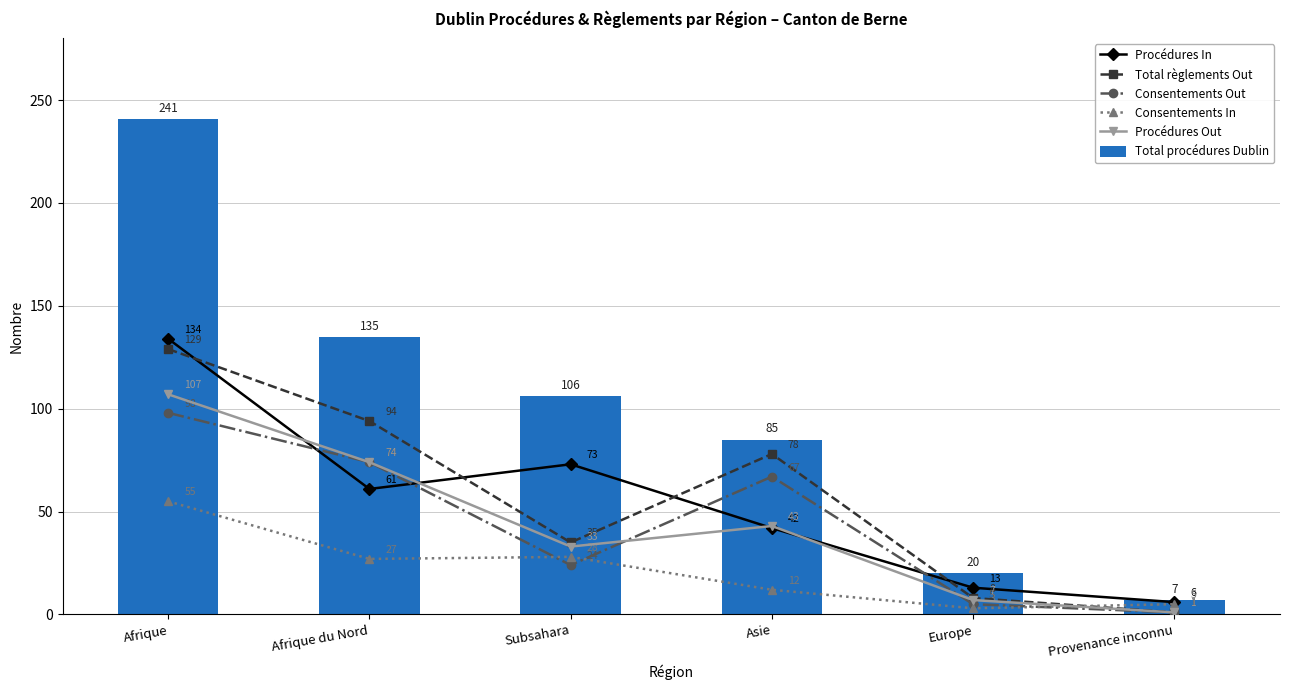

True or false: Procédures In has a value of 96 at Subsahara.

False